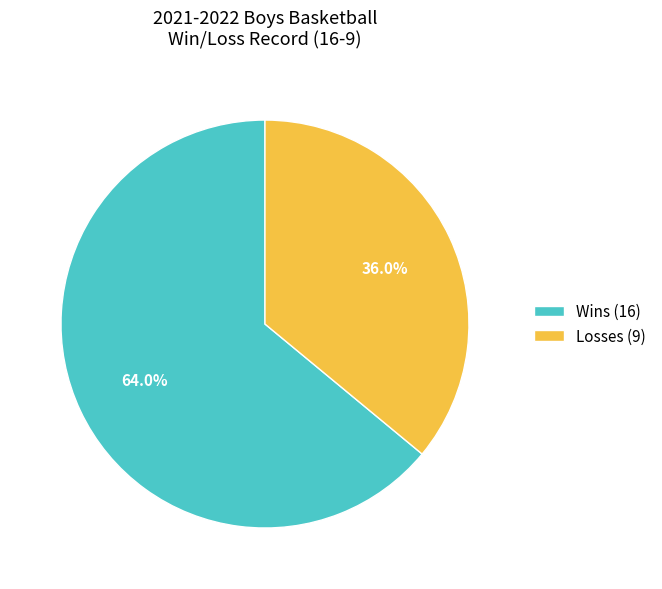

How many slices are in this pie chart?

2